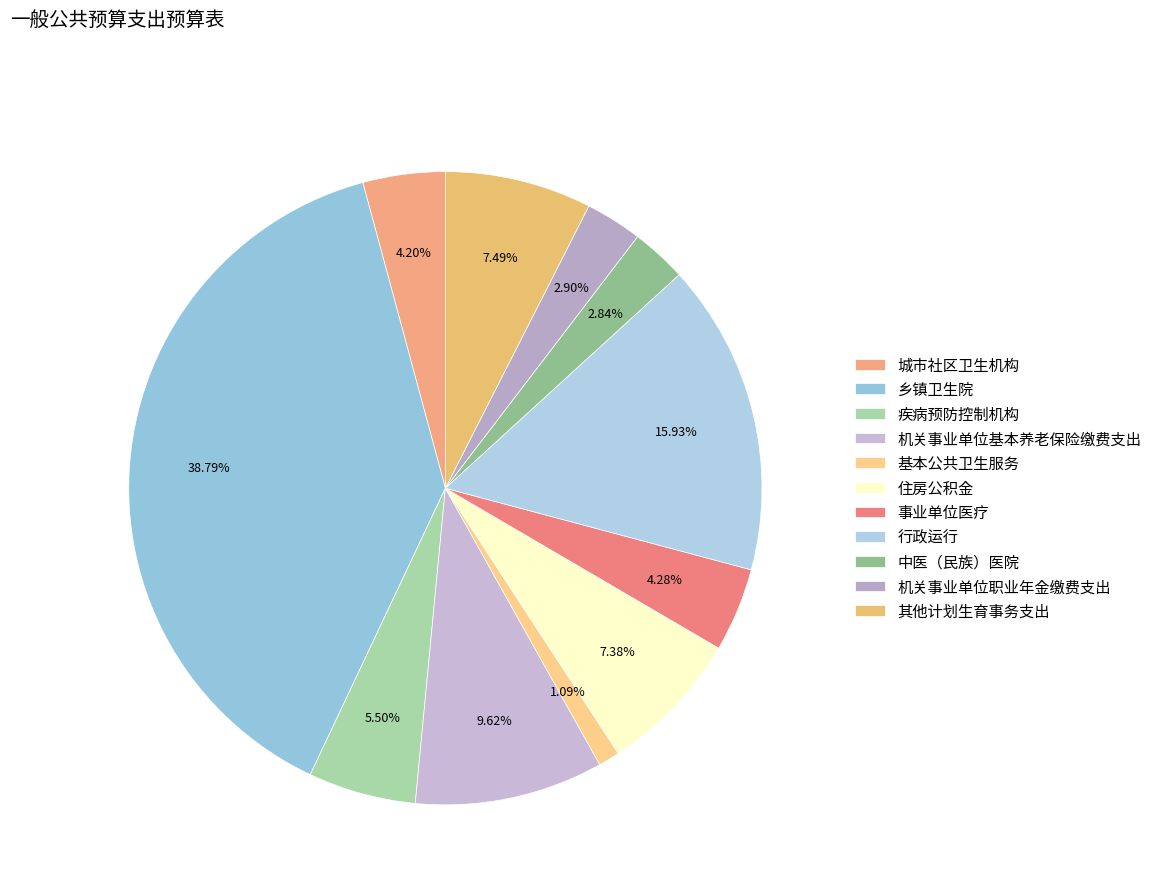

What percentage is the 中医（民族）医院 slice, to the nearest percent?

3%